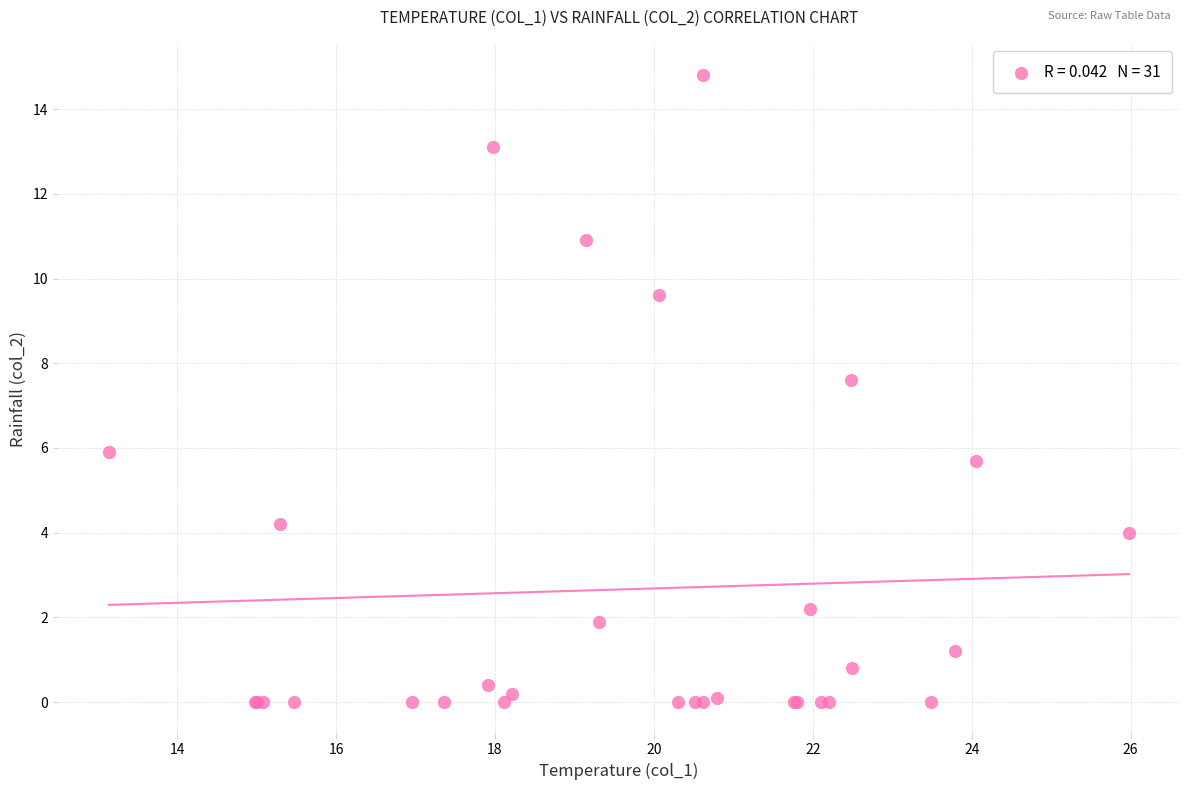

What Y value in the scatter plot is closest to 7?

7.6